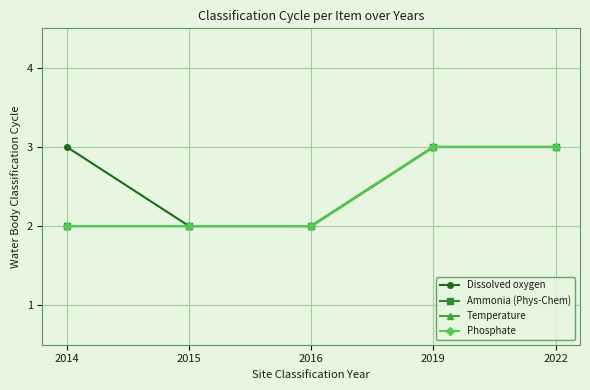

True or false: Phosphate has more than 0 interior local peaks.

False